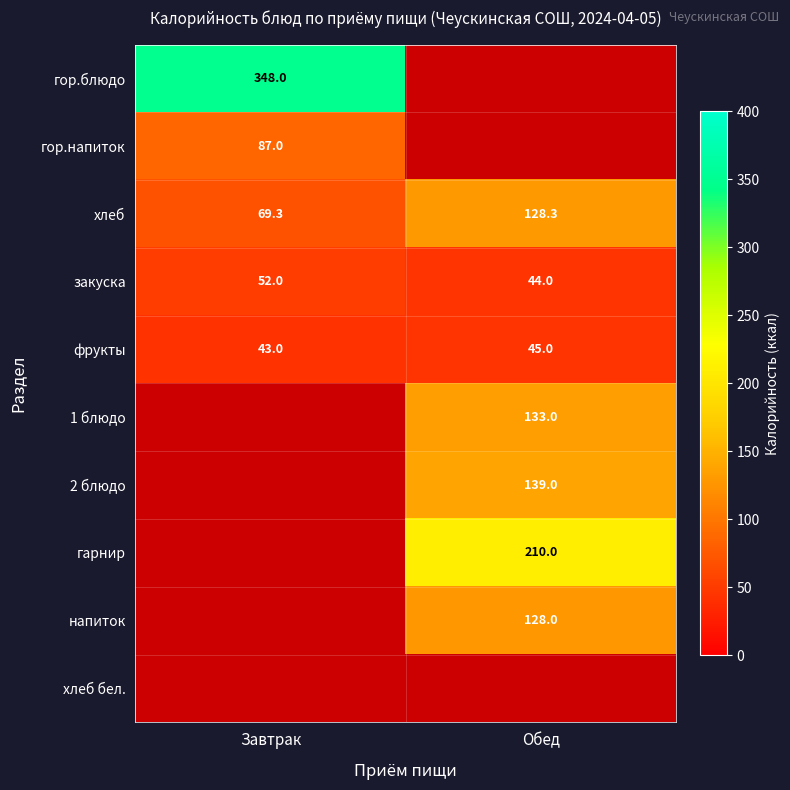

Which category has the highest value in the фрукты series?

Обед